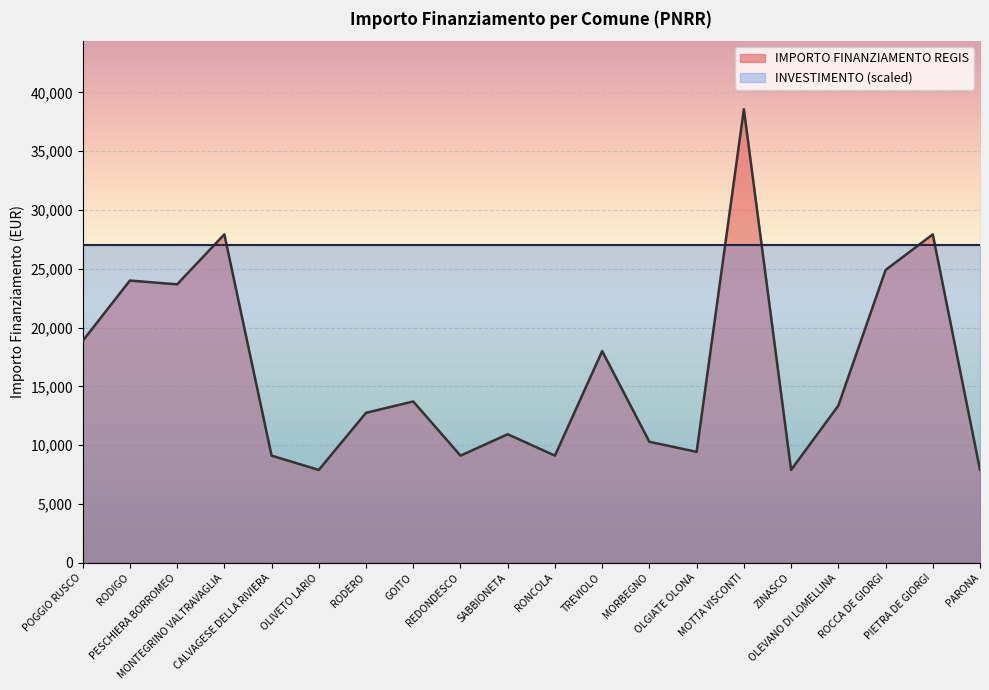

What is the value of the 2nd point from the left?

23996